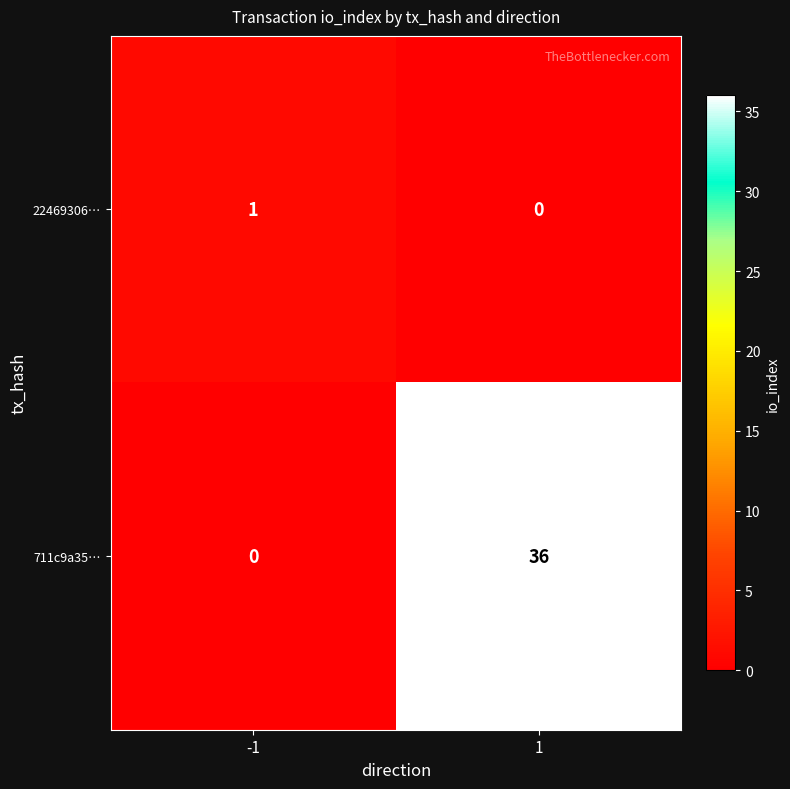

True or false: 711c9a35… has a value of -13 at -1.

False